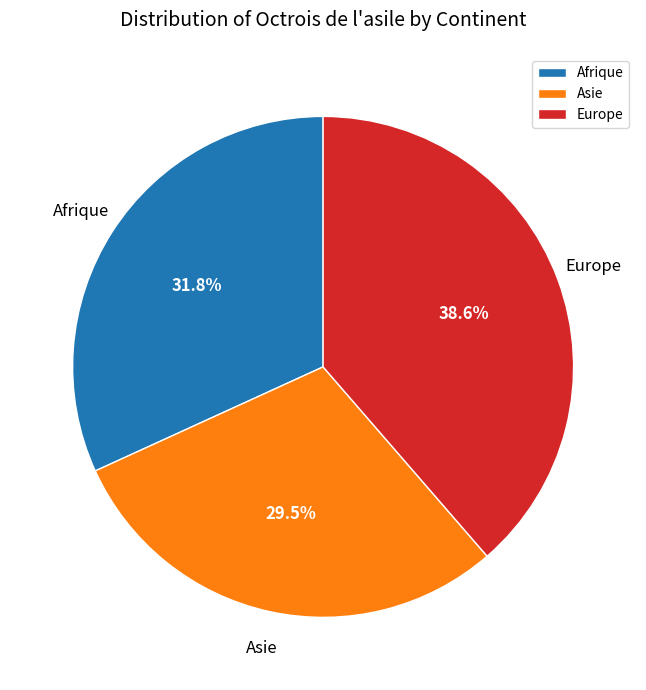

Does Afrique represent more than half of the total?

No